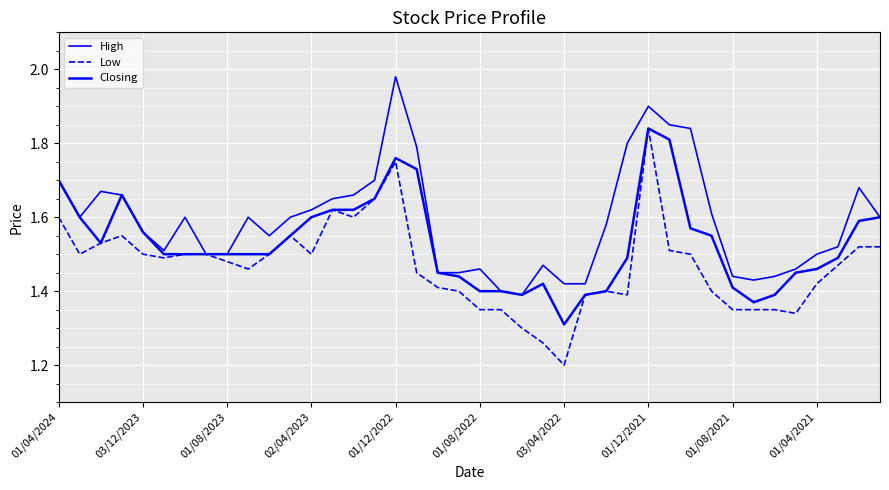

How many interior local peaks does the Closing series have?

4